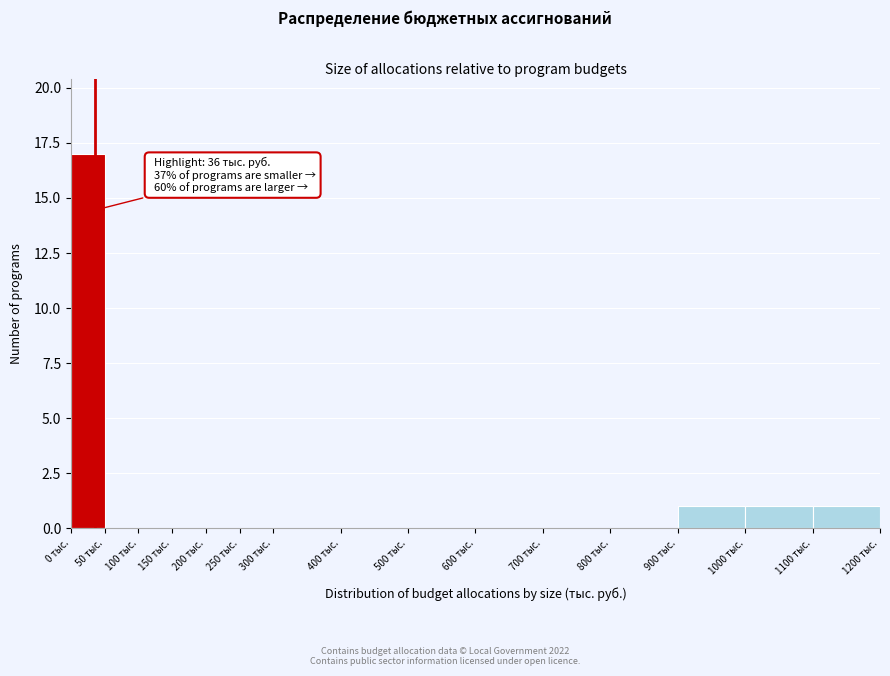

Over which range of the x-axis is the bar tallest?

0 to 50